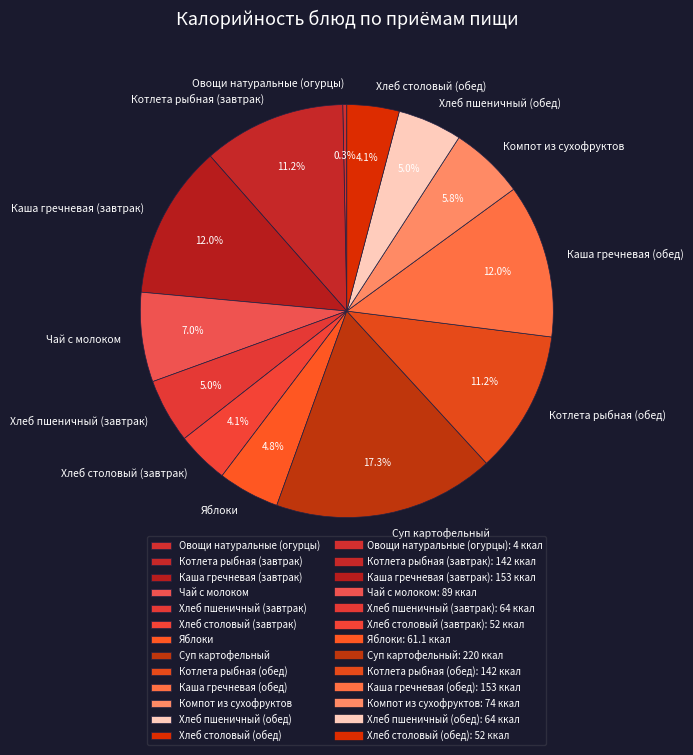

Is it true that Хлеб столовый (обед) is 4% of the pie?

True